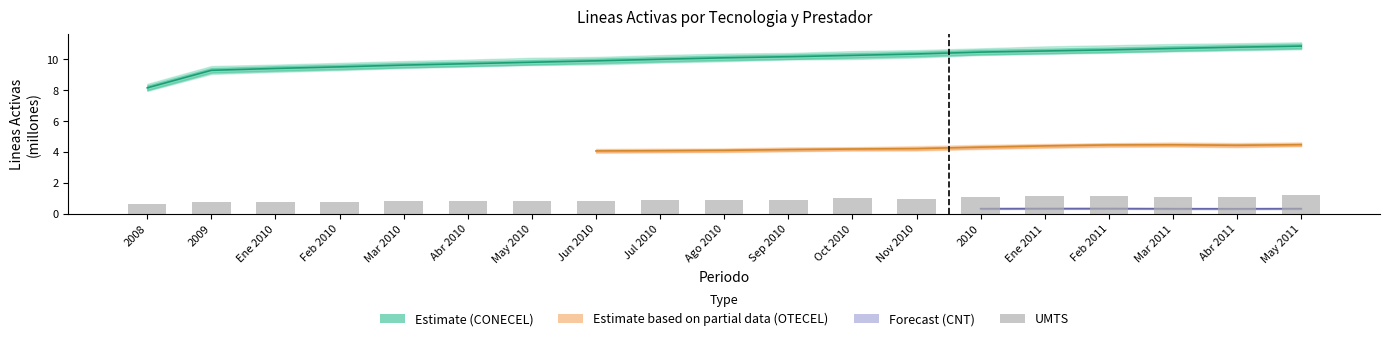

Where is the data nearest to the value 0?

2008